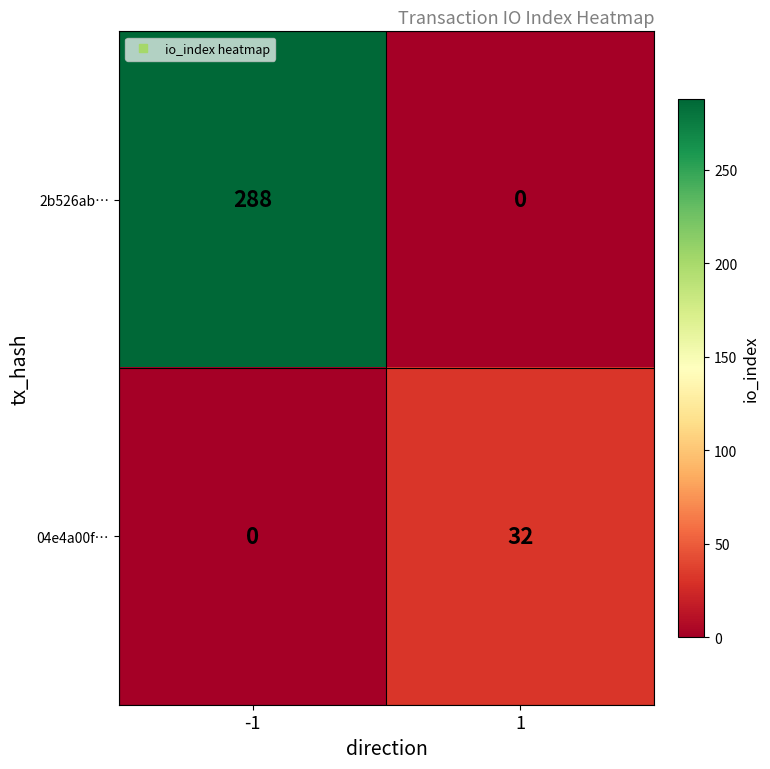

What is the maximum value shown in the chart?

288